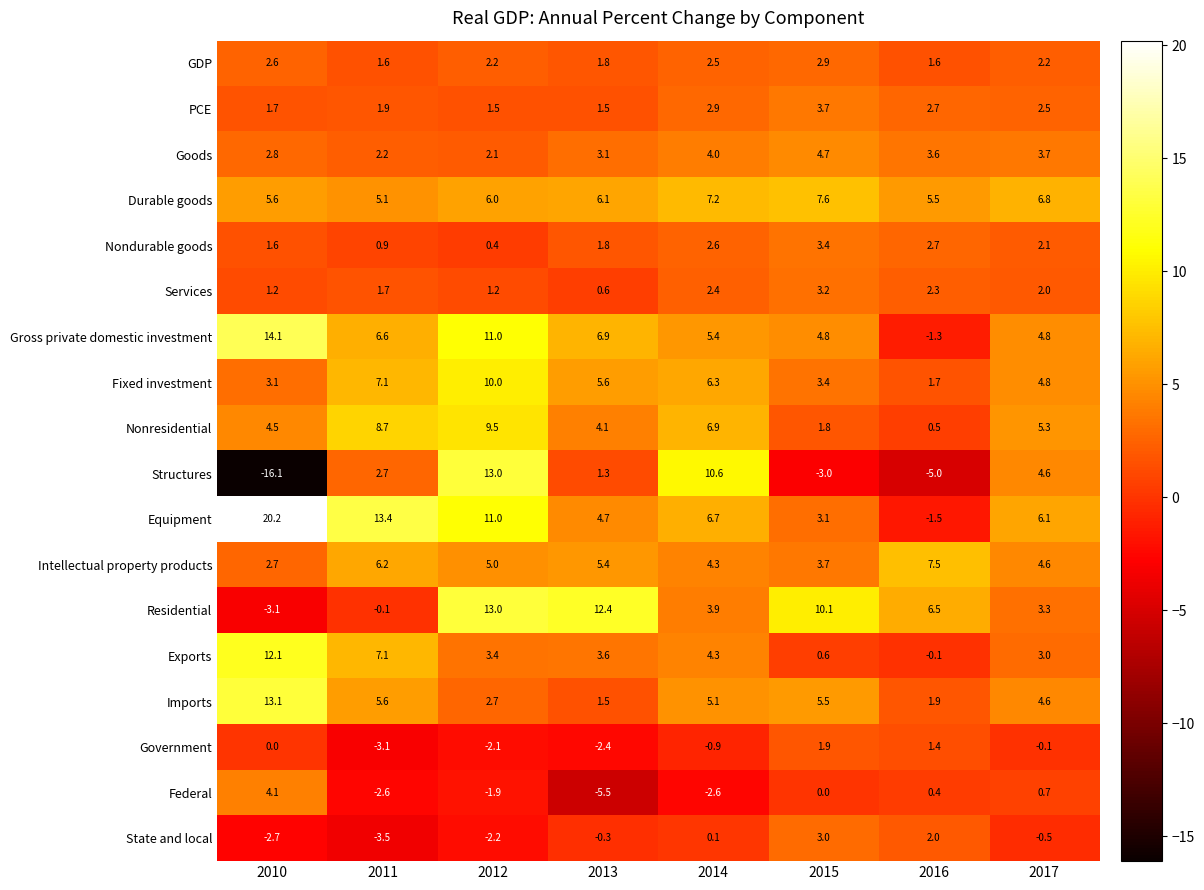

True or false: Gross private domestic investment has a value of 5.4 at 2014.

True